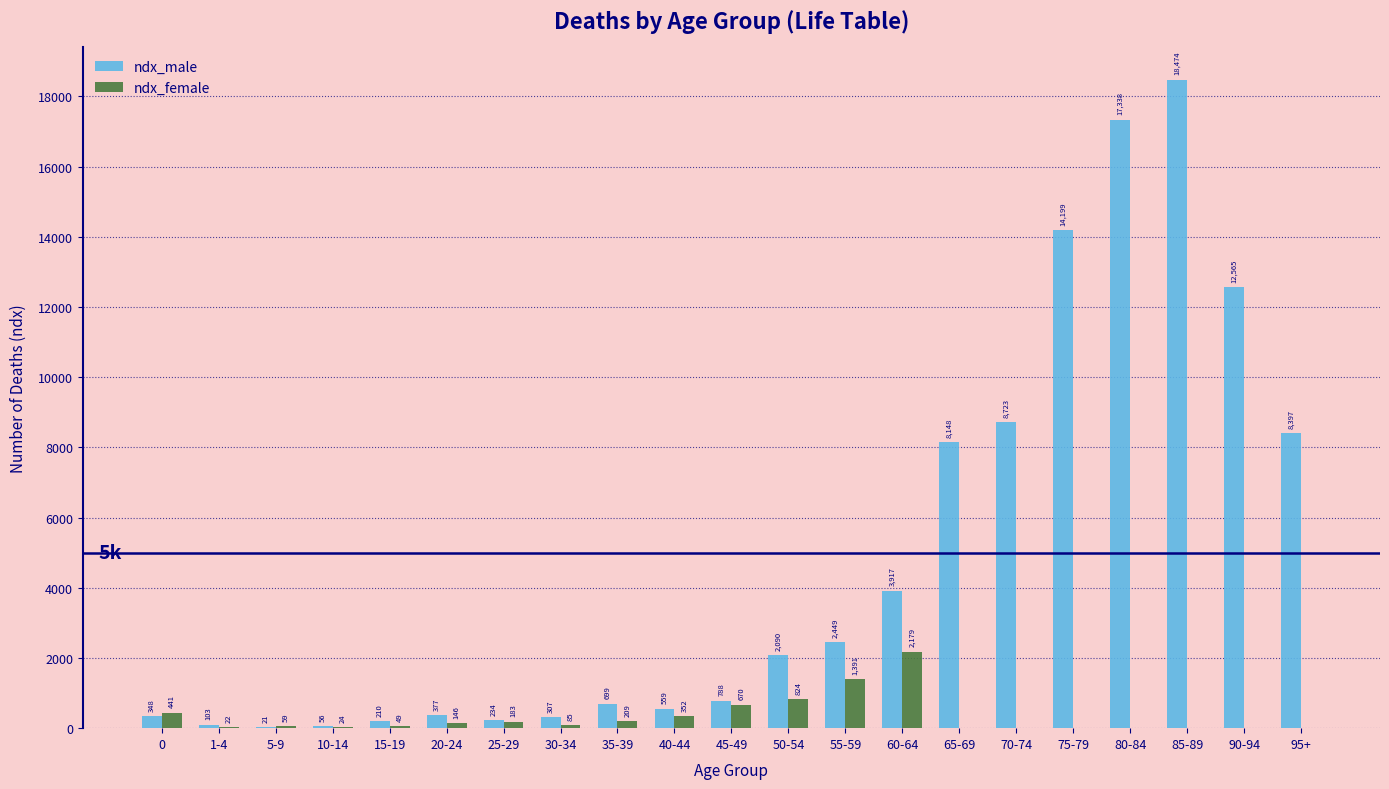

Reading left to right, extract all data points from this chart.

ndx_male: 0=348	1-4=103	5-9=21	10-14=56	15-19=210	20-24=377	25-29=234	30-34=307	35-39=699	40-44=559	45-49=788	50-54=2090	55-59=2449	60-64=3917	65-69=8148	70-74=8723	75-79=14199	80-84=17338	85-89=18474	90-94=12565	95+=8397
ndx_female: 0=441	1-4=22	5-9=59	10-14=24	15-19=49	20-24=146	25-29=183	30-34=85	35-39=209	40-44=352	45-49=670	50-54=824	55-59=1391	60-64=2179	65-69=0	70-74=0	75-79=0	80-84=0	85-89=0	90-94=0	95+=0